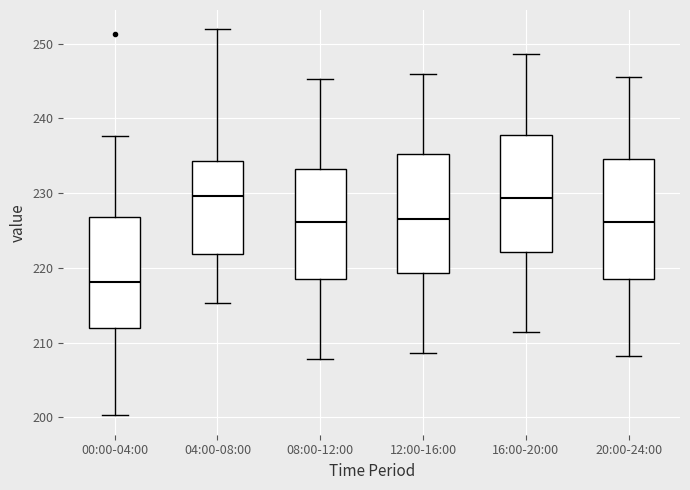

Reading left to right, read every box against the y-axis: the position of its median line, the range the box covers, and the ends of its whiskers. The values are not printed on the chart, so give them approximately, as read against the axis.

00:00-04:00: median 218, box 212 to 227, whiskers 200 to 238
04:00-08:00: median 230, box 222 to 234, whiskers 215 to 252
08:00-12:00: median 226, box 219 to 233, whiskers 208 to 245
12:00-16:00: median 227, box 219 to 235, whiskers 209 to 246
16:00-20:00: median 229, box 222 to 238, whiskers 211 to 249
20:00-24:00: median 226, box 219 to 235, whiskers 208 to 246